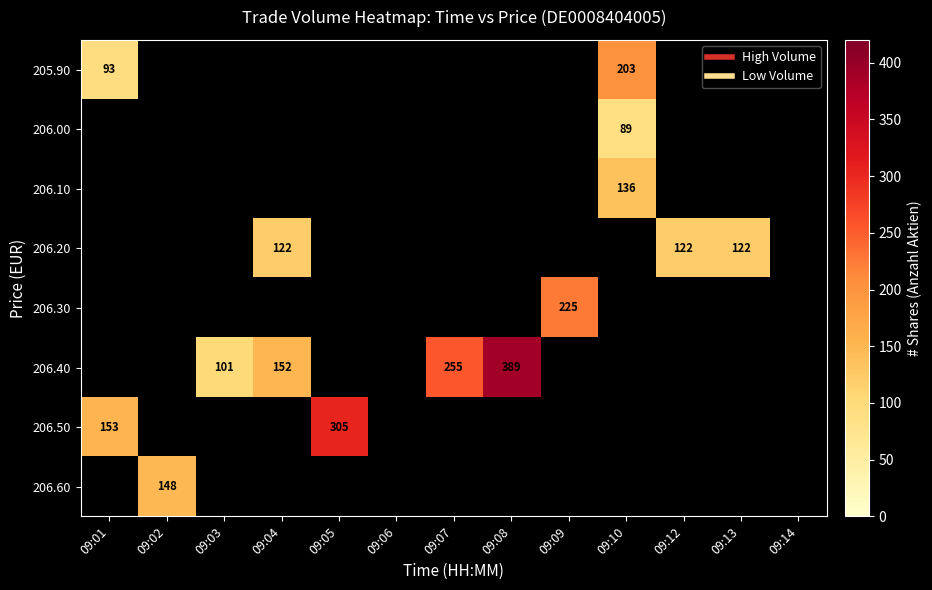

Which category has the lowest value across all series?

09:10